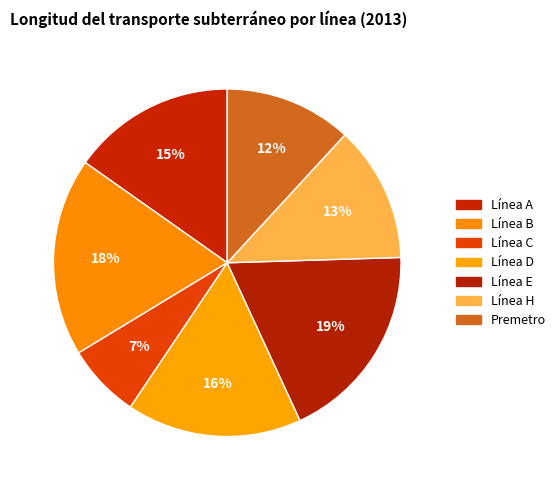

True or false: Línea A accounts for 6% of the total.

False